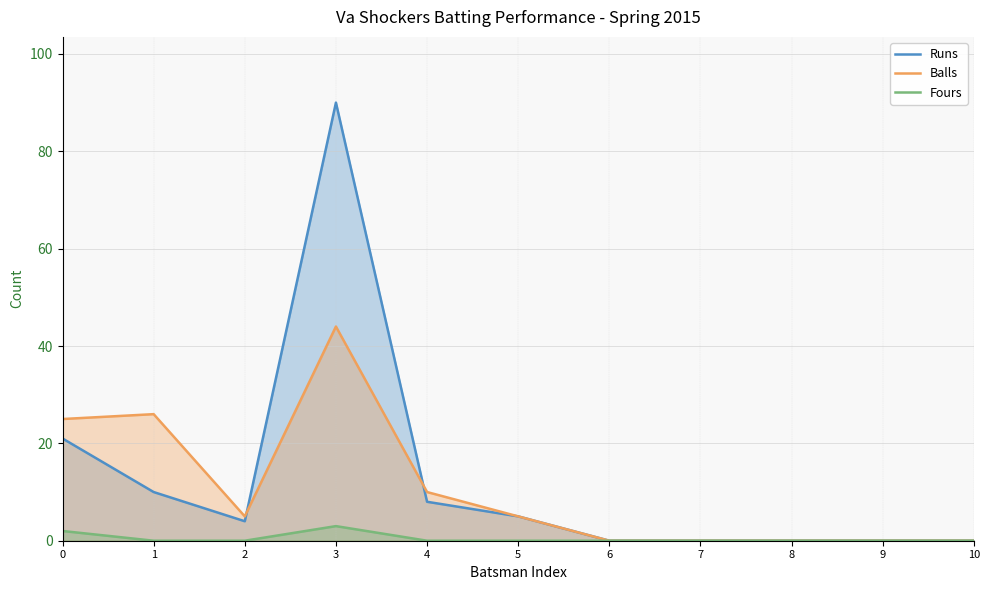

Read the Balls value at 2.

5